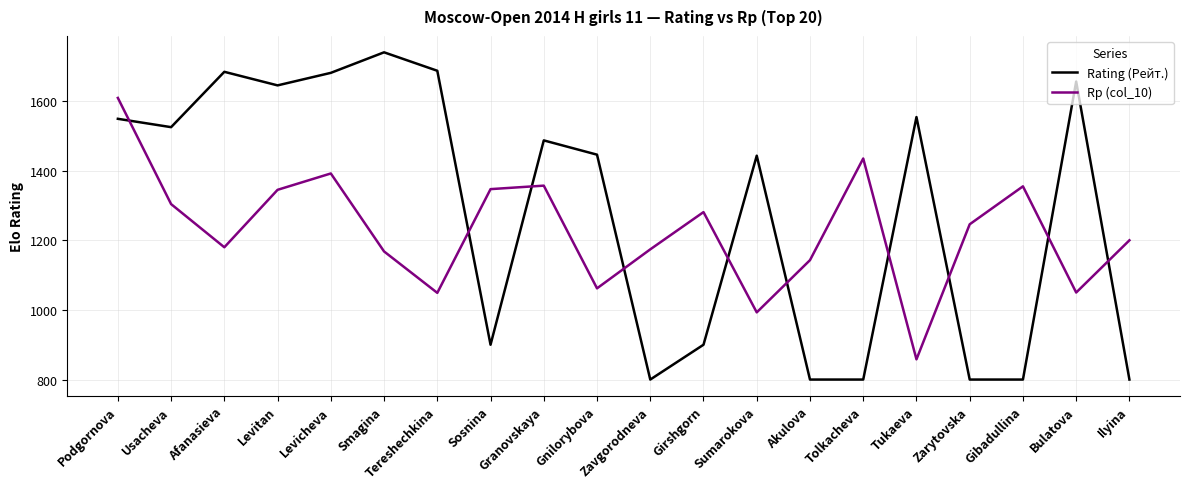

What is the maximum value shown in the chart?

1740